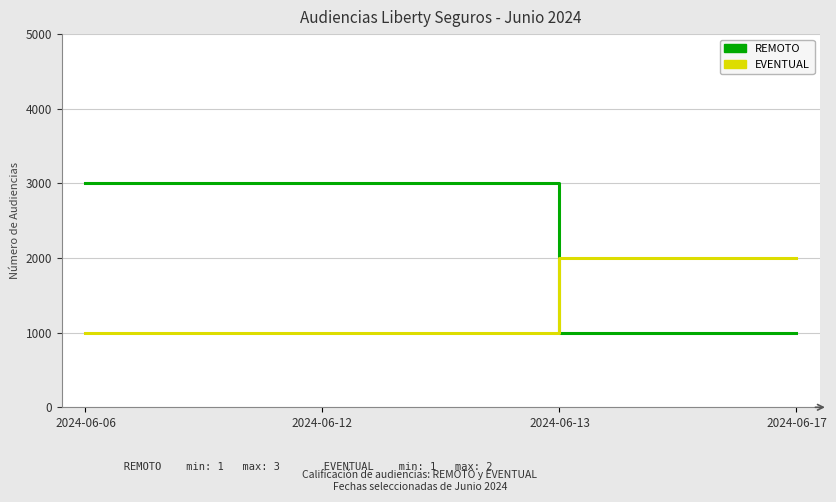

How many times do EVENTUAL and REMOTO cross each other?

1